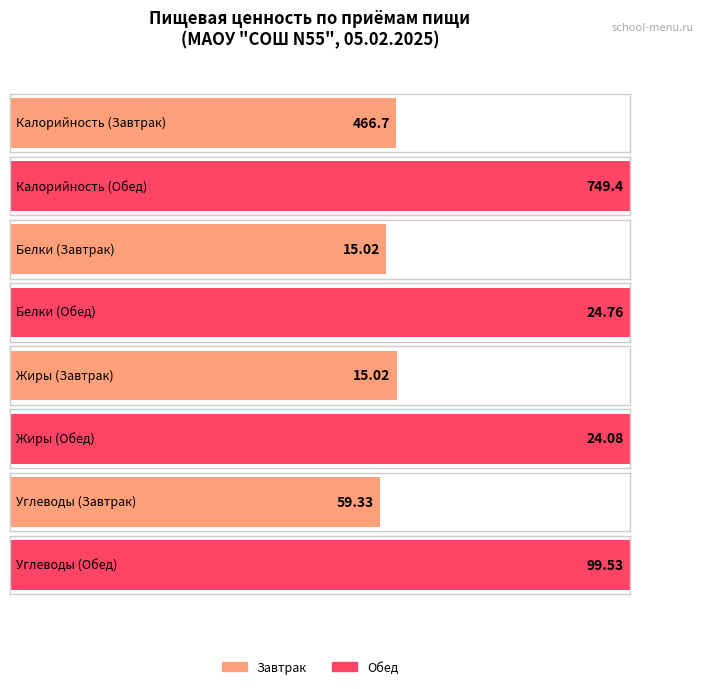

How many data points in Жиры are above 24?

1